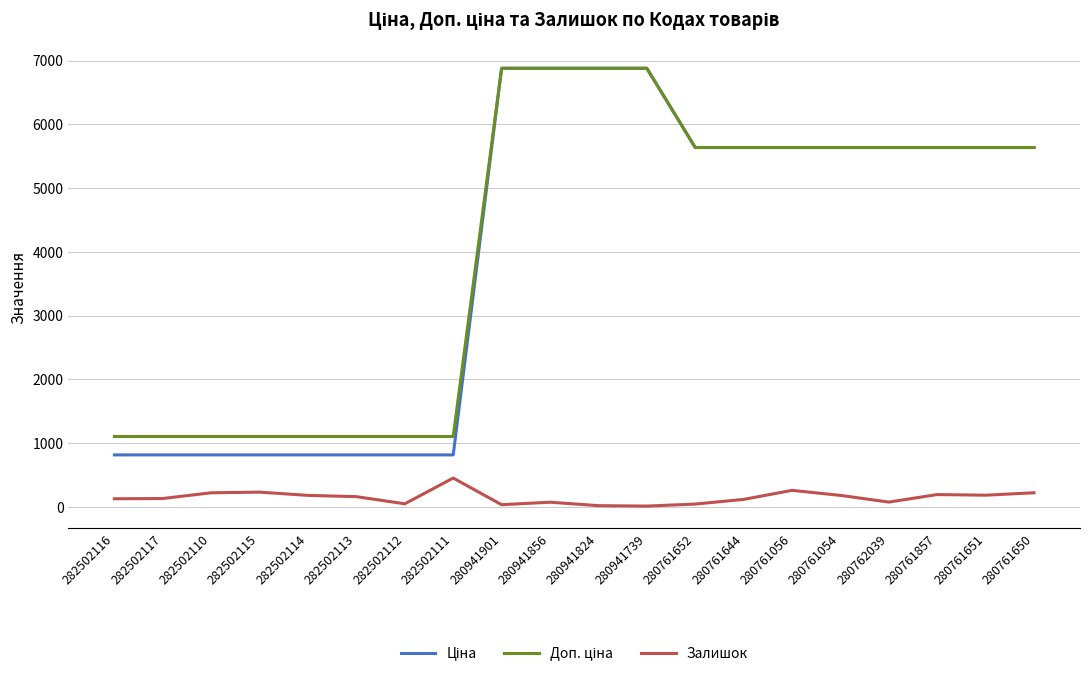

What is the sum of all Залишок values?

2920.0